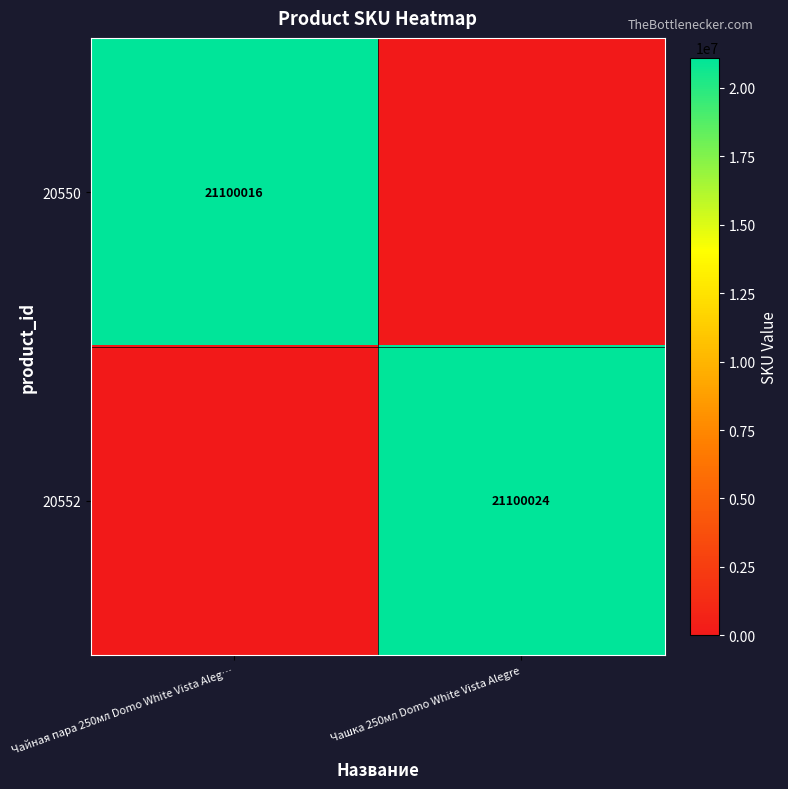

What is the difference between the highest and lowest values at Чайная пара 250мл Domo White Vista Aleg…?

21100016